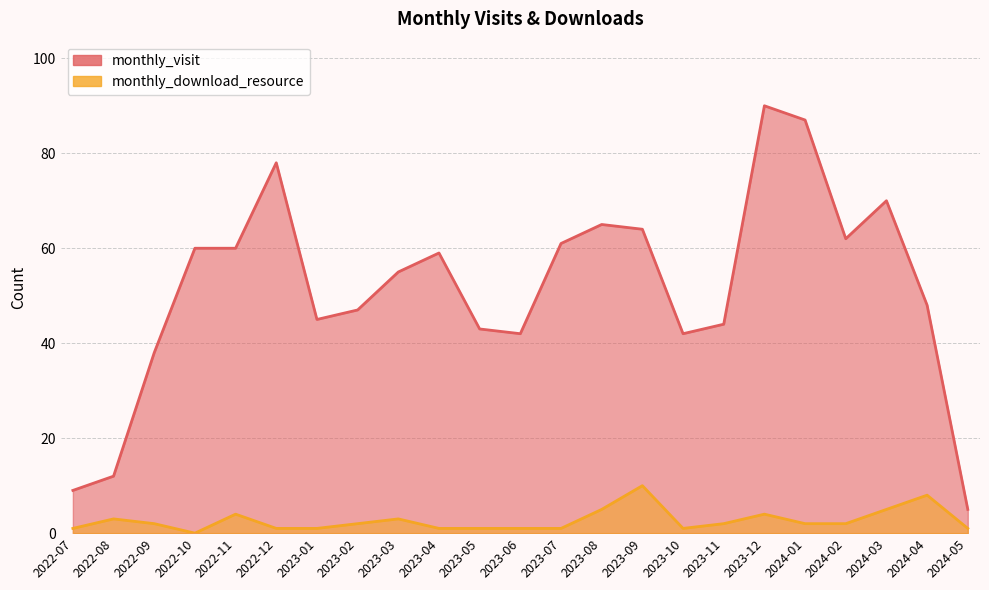

List the series in order of their peak value, lowest first.

monthly_download_resource, monthly_visit